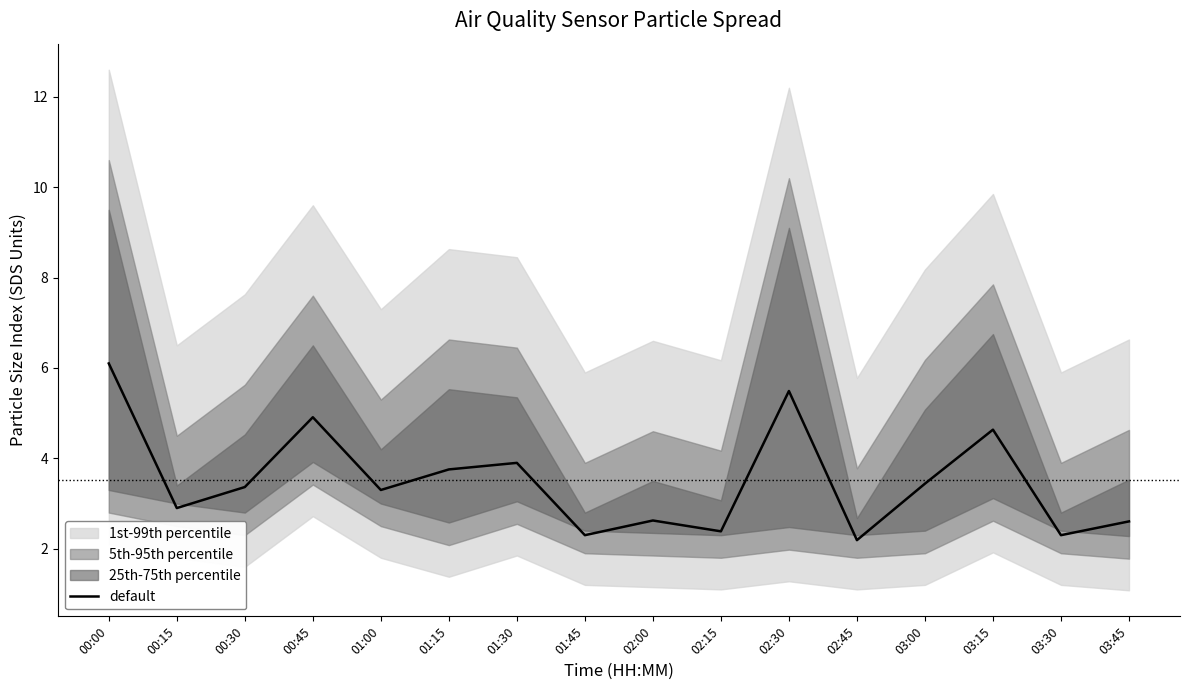

What is the average value?

3.5